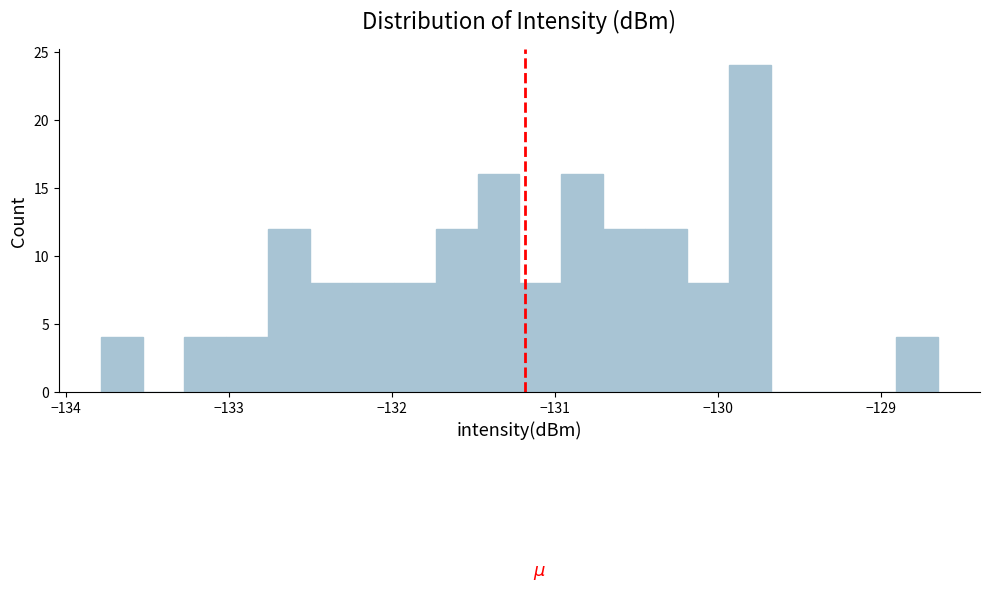

Around what value on the x-axis is the tallest bar? Give the approximate position of its centre, as read against the axis.

-129.8